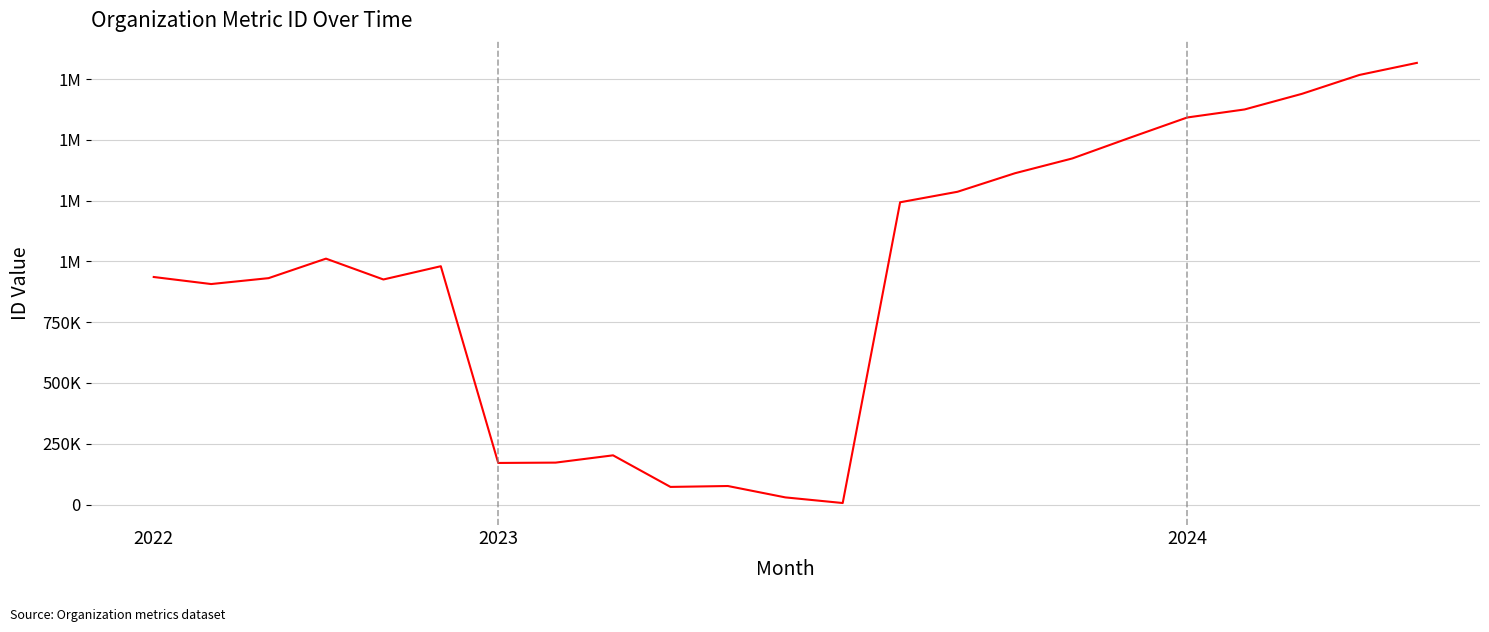

Reading left to right, extract all data points from this chart.

935965	906995	931252	1011511	925787	980296	170977	172350	202313	72385	76074	29302	6117	1243379	1286649	1362879	1423751	1508759	1592218	1625284	1689607	1767249	1816807